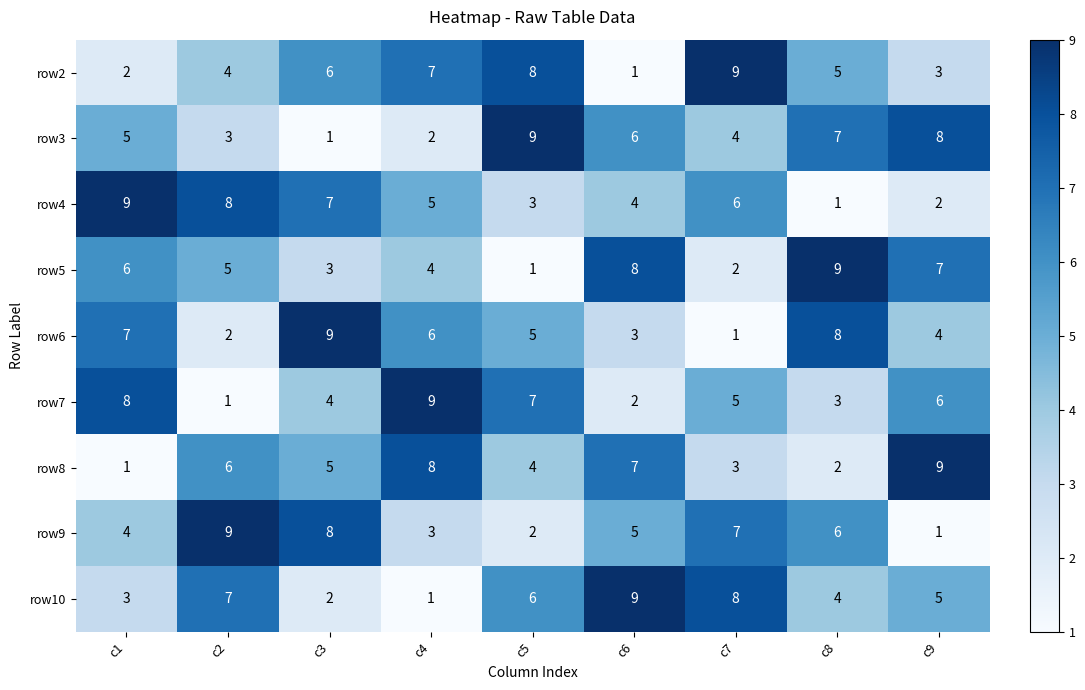

The row3 series shows 4 at c7. True or false?

True